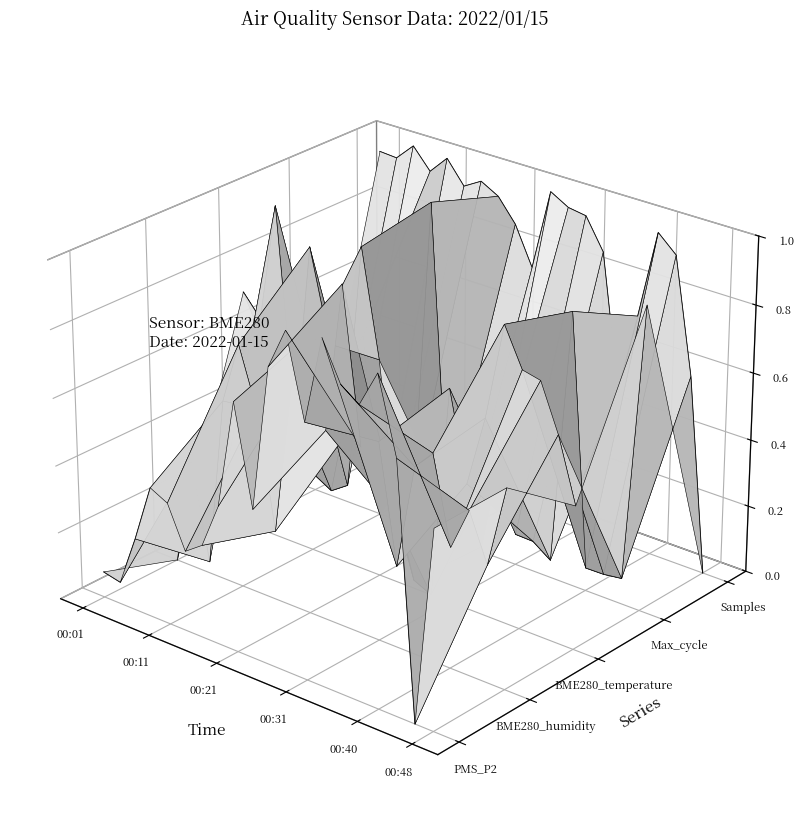

What is the difference between the maximum and minimum values in the PMS_P2 series?

0.1